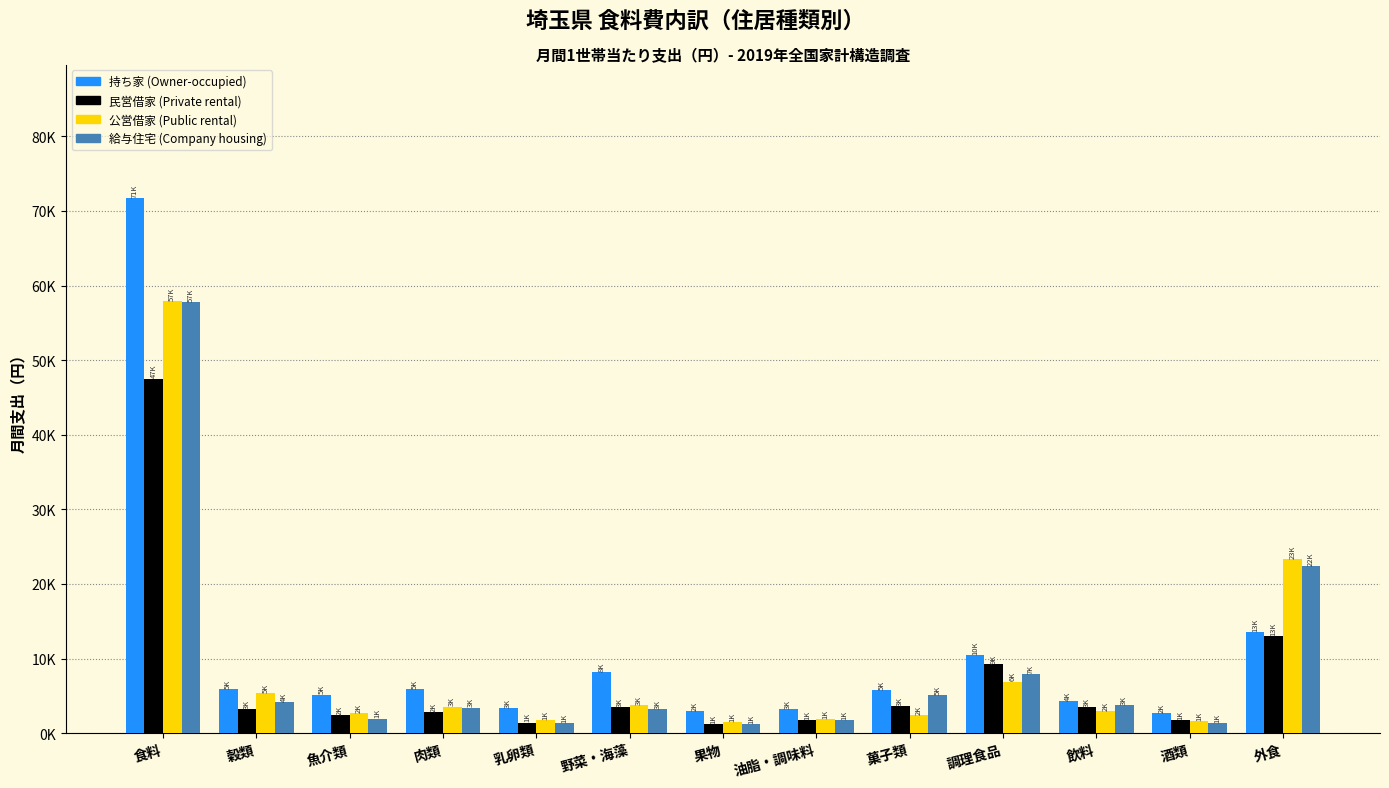

What are all the series names shown in the legend?

持ち家 (Owner-occupied), 民営借家 (Private rental), 公営借家 (Public rental), 給与住宅 (Company housing)